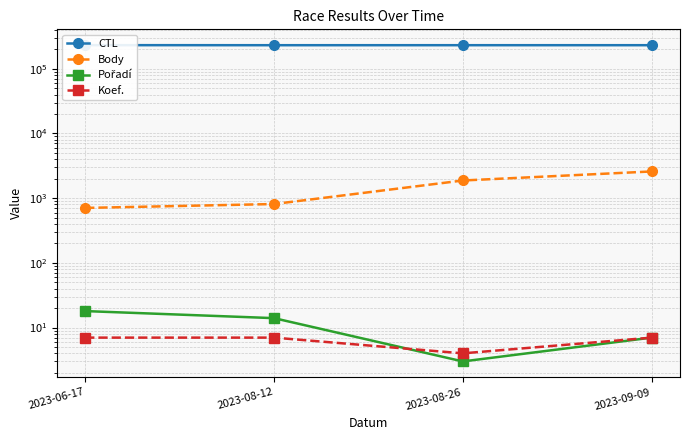

What is the difference between the maximum and second lowest values in the Body series?

1777